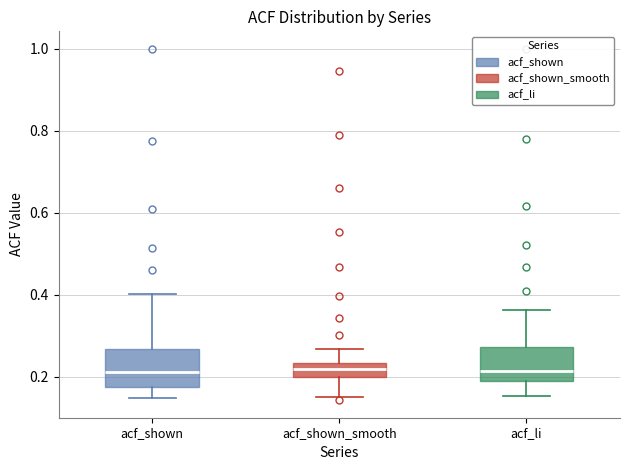

Where is the lower edge of the box for acf_shown on the y-axis? The values are not printed on the chart, so give them approximately, as read against the axis.

0.18